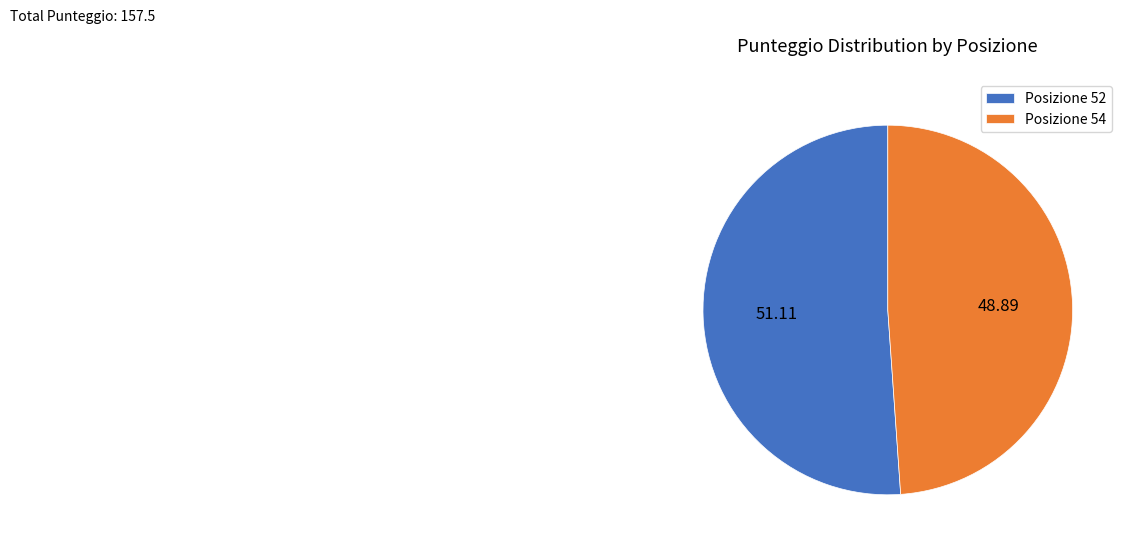

Which slice is the smallest?

Posizione 54